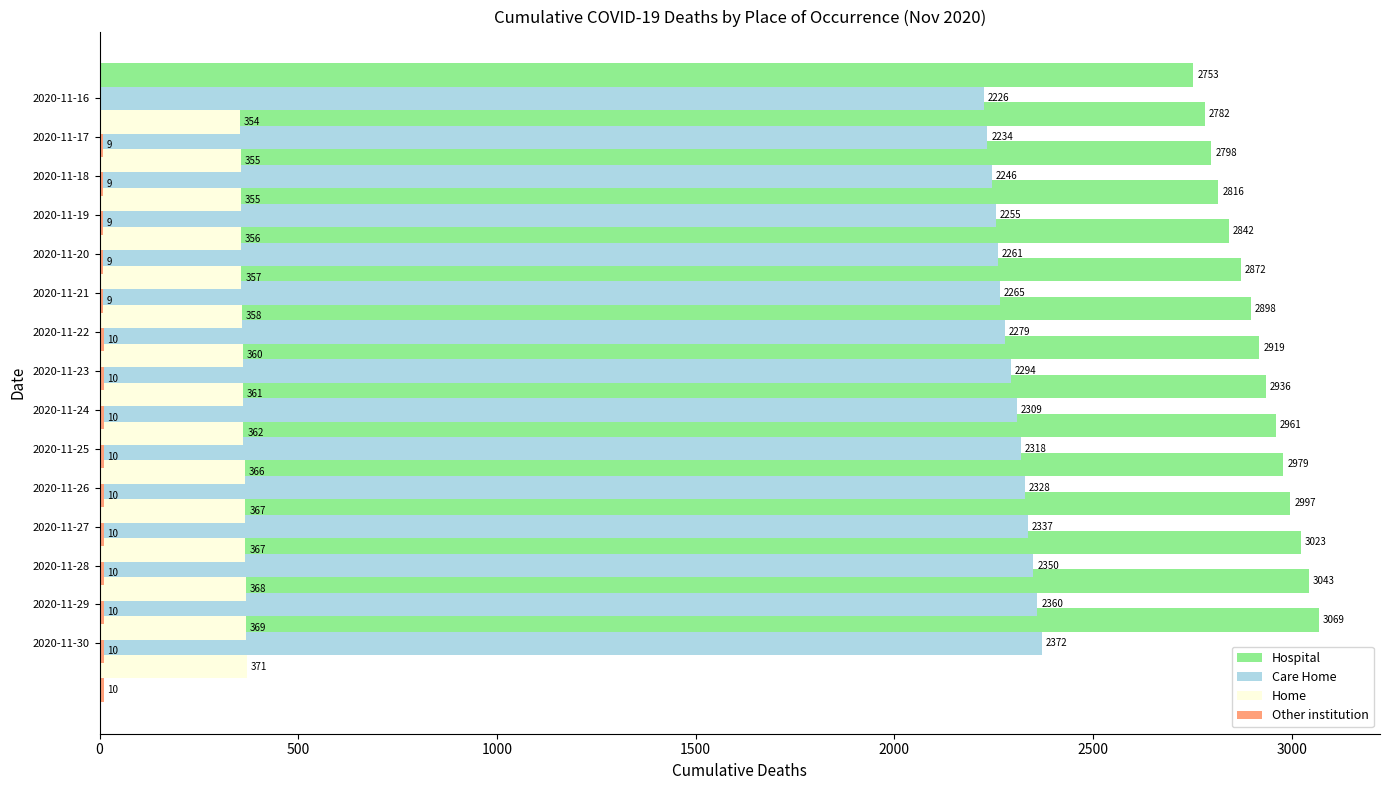

Rank the series at 3000 from lowest to highest value.

Other institution, Home, Care Home, Hospital